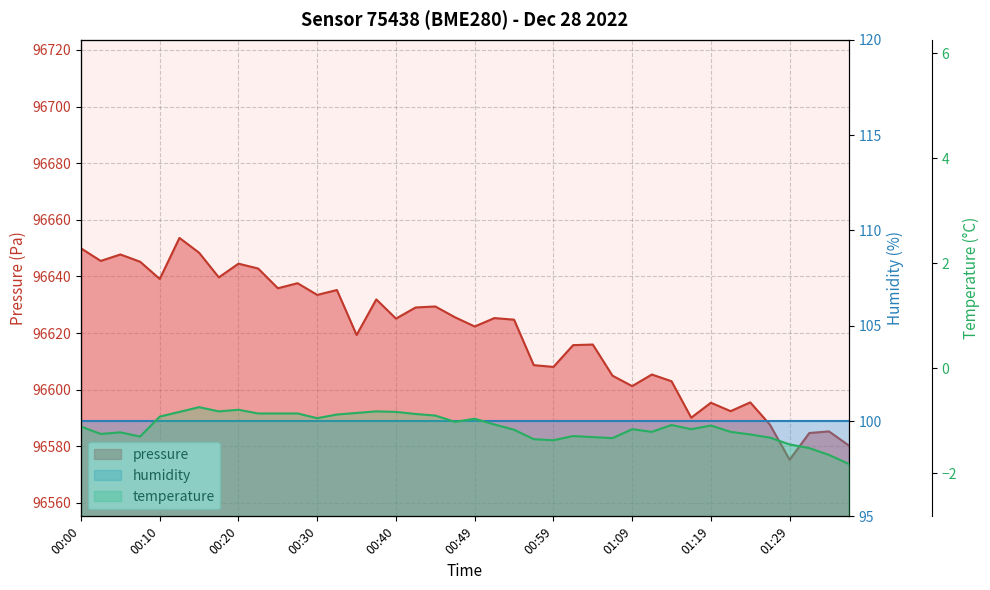

True or false: pressure and temperature intersect in this chart.

False